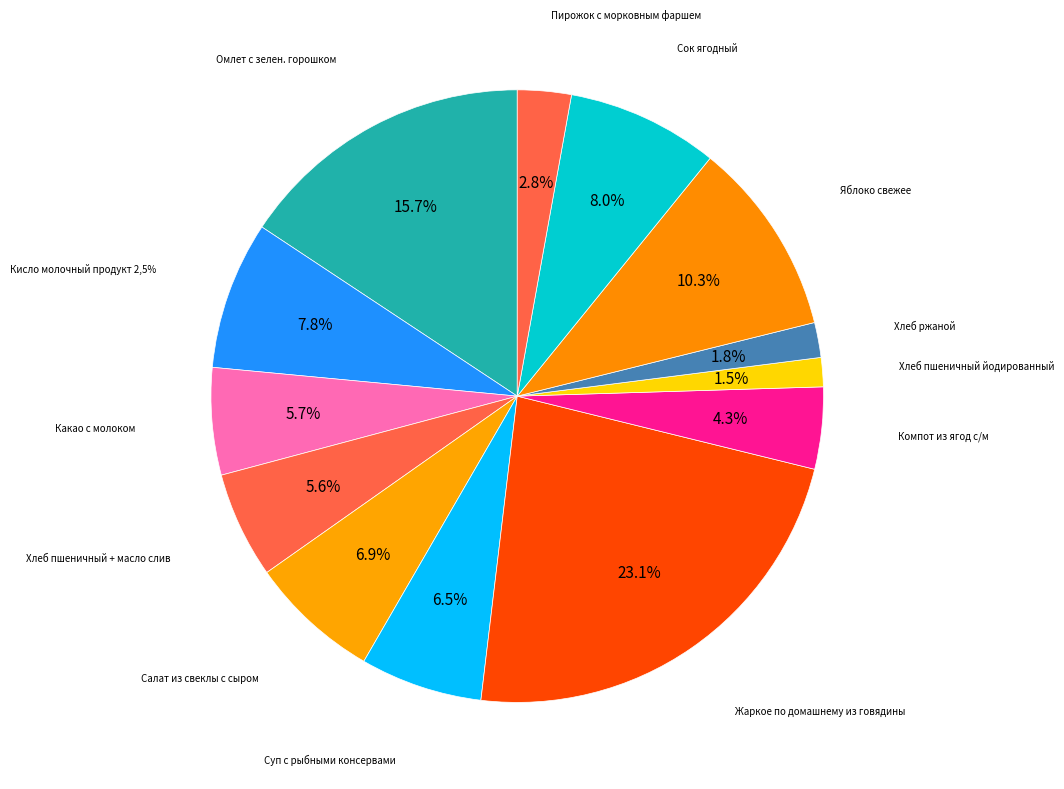

Approximately how many times larger is the value at Омлет с зелен. горошком compared to Хлеб ржаной?

8.5